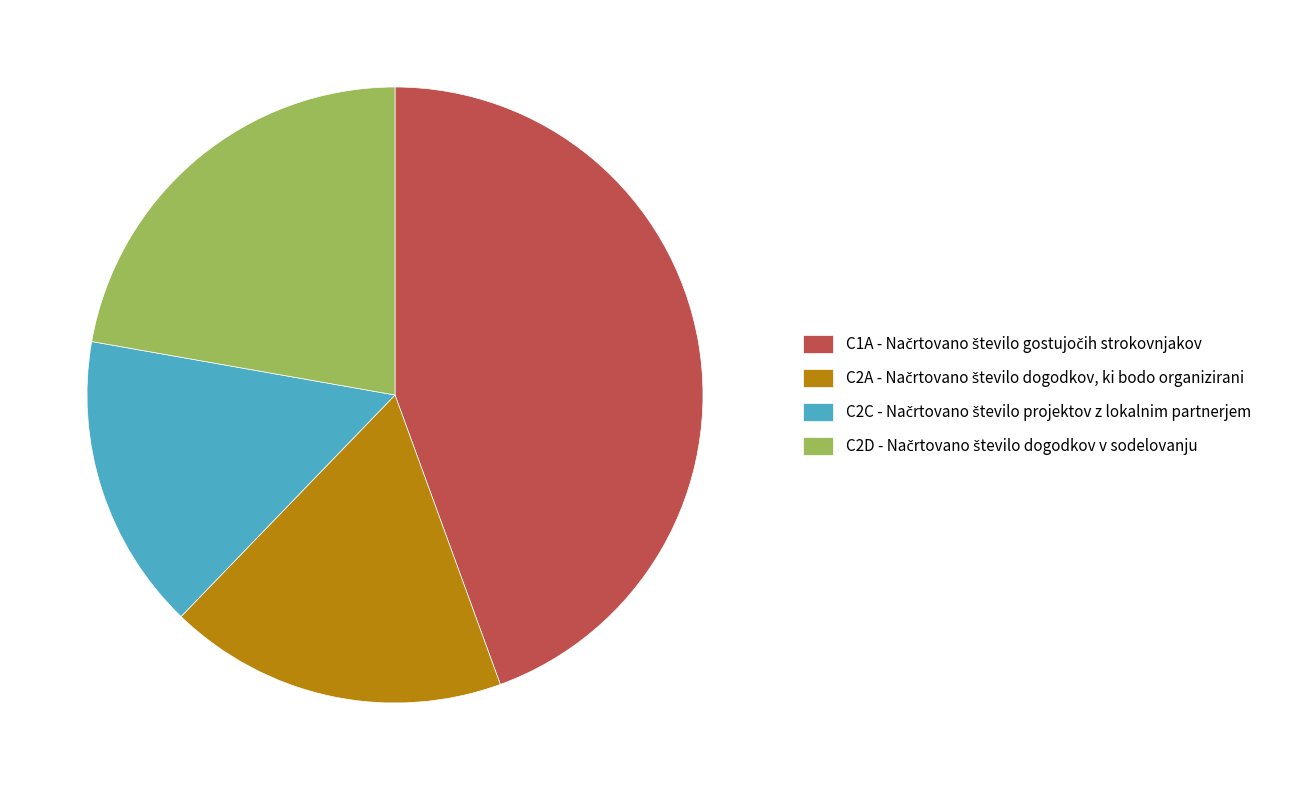

Does any single category account for the majority?

No